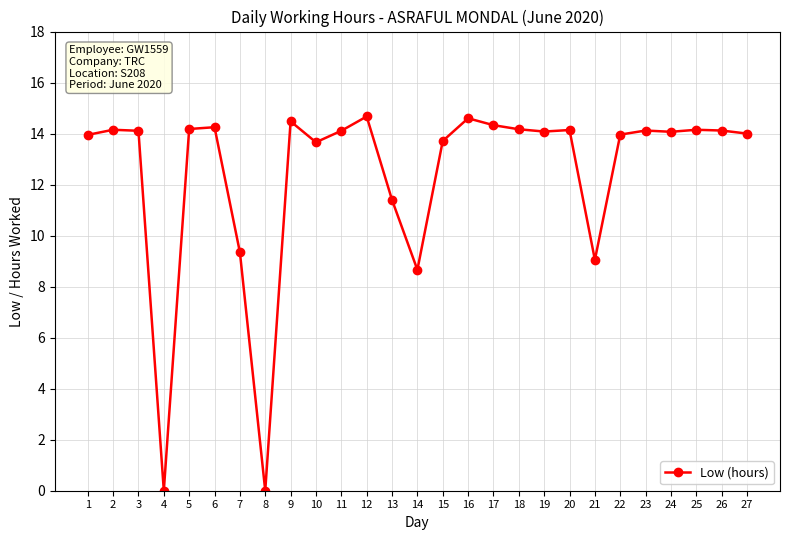

What is the ratio of the value at 14 to the value at 5?

0.6